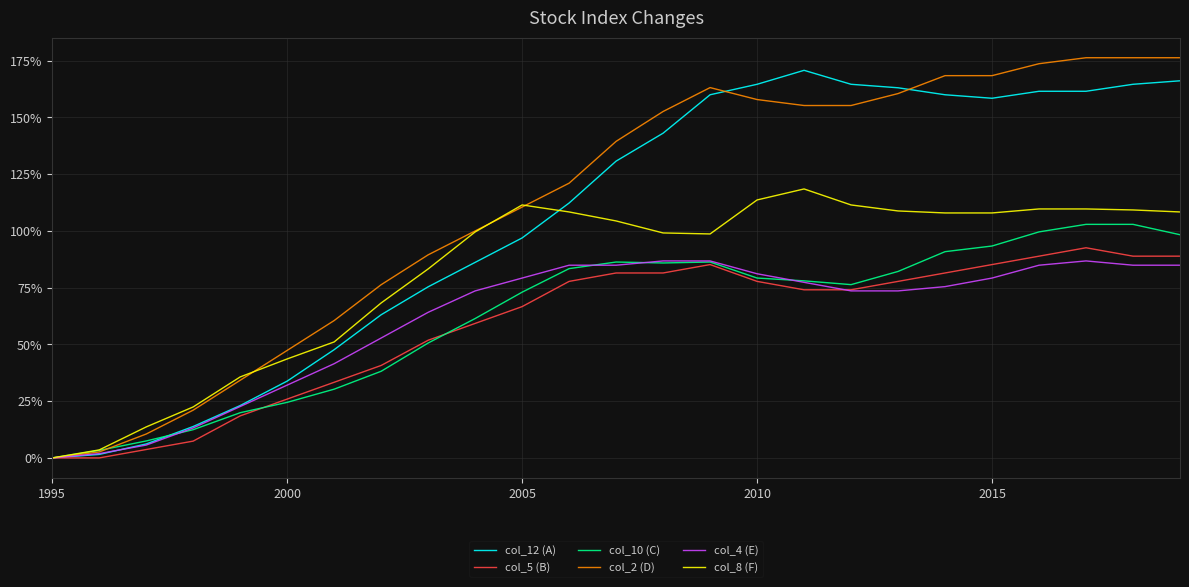

What is the maximum value for col_10 (C)?

102.9